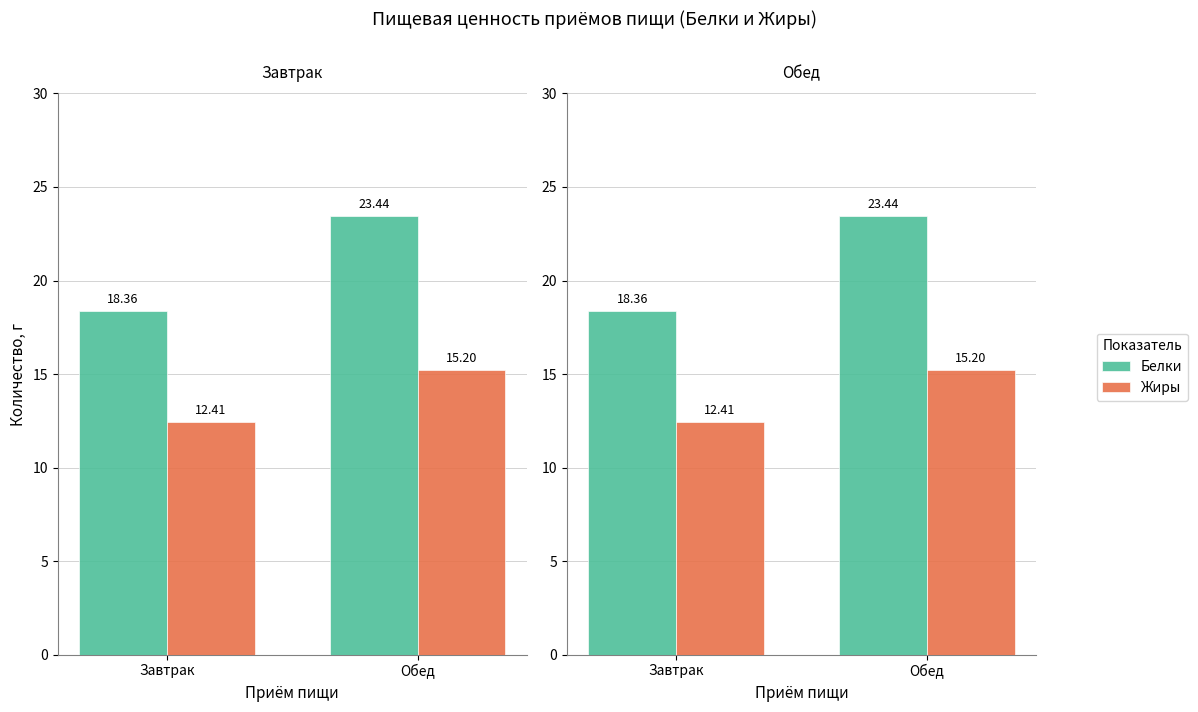

What is the average value of the Жиры series?

13.8